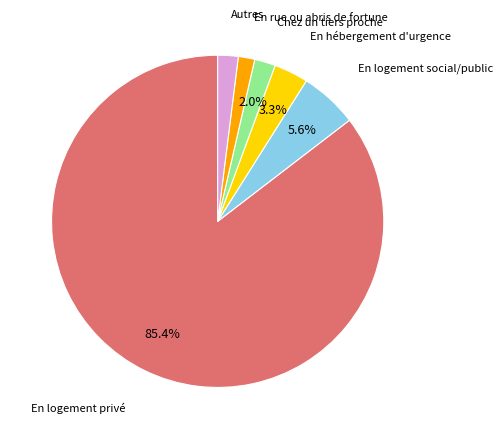

Is there any slice that represents more than half of the pie?

Yes